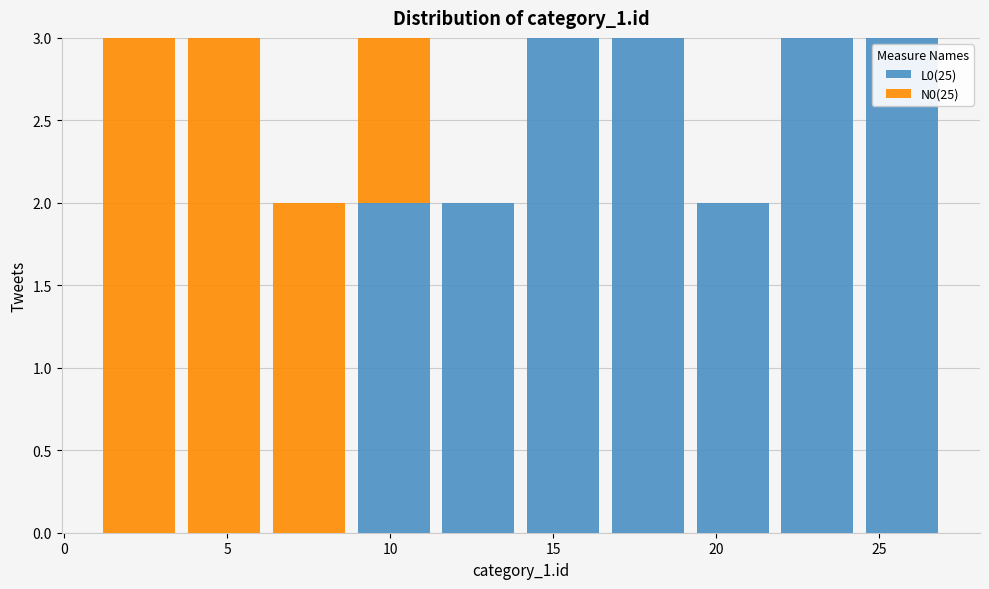

What is the total height of the stacked bar covering 11.4 to 14.0 on the x-axis? Neither the bar edges nor the heights are printed on the chart, so give them approximately, as read against the axes.

2